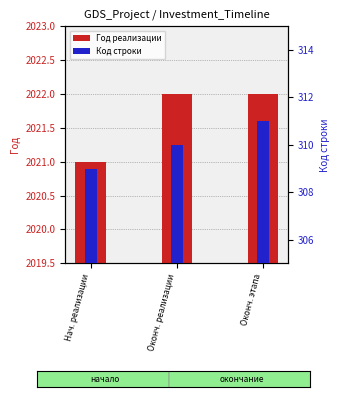

What is the greatest value displayed?

2022